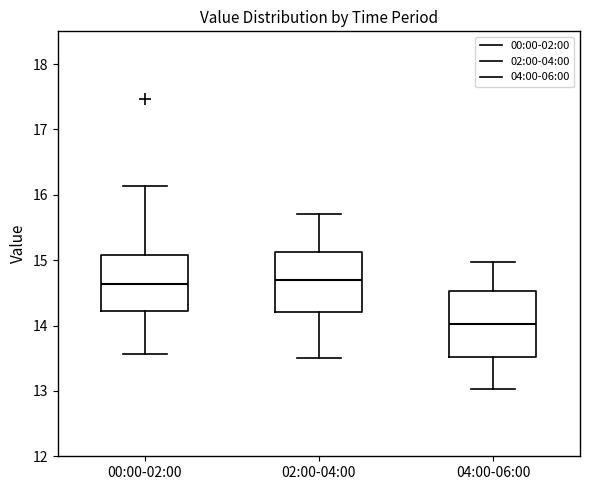

Reading left to right, read every box against the y-axis: the position of its median line, the range the box covers, and the ends of its whiskers. The values are not printed on the chart, so give them approximately, as read against the axis.

00:00-02:00: median 14.6, box 14.2 to 15.1, whiskers 13.6 to 16.1
02:00-04:00: median 14.7, box 14.2 to 15.1, whiskers 13.5 to 15.7
04:00-06:00: median 14.0, box 13.5 to 14.5, whiskers 13.0 to 15.0